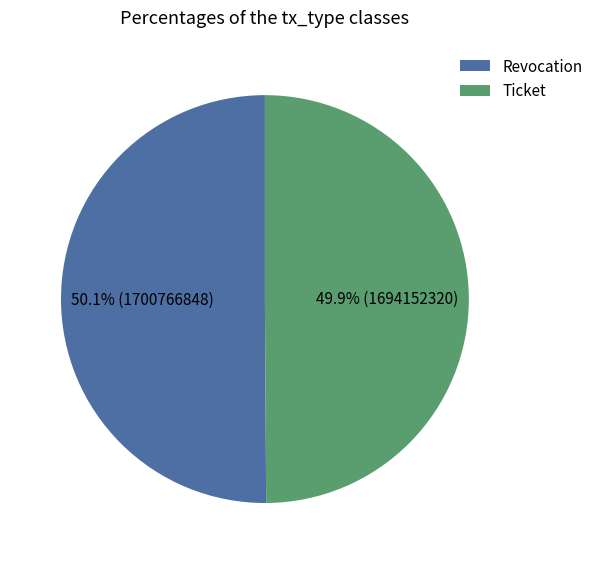

What is the total percentage of Revocation and Ticket?

100.0%